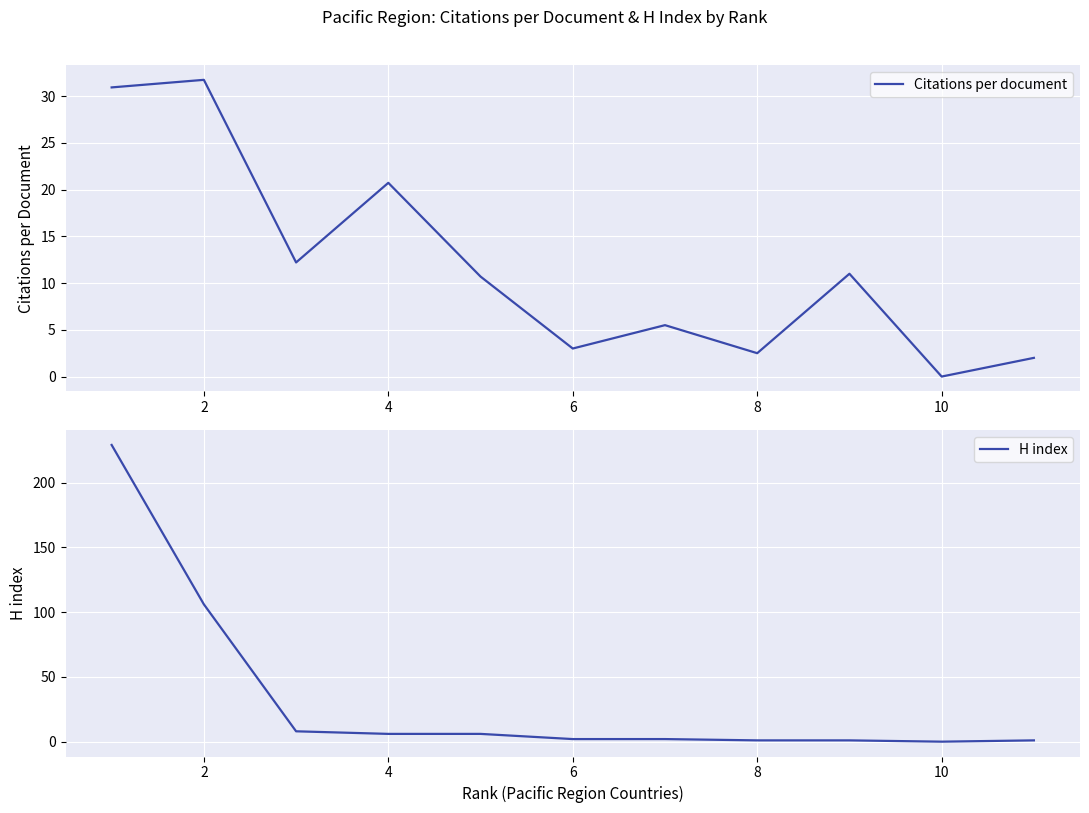

True or false: Citations per document and H index intersect in this chart.

True